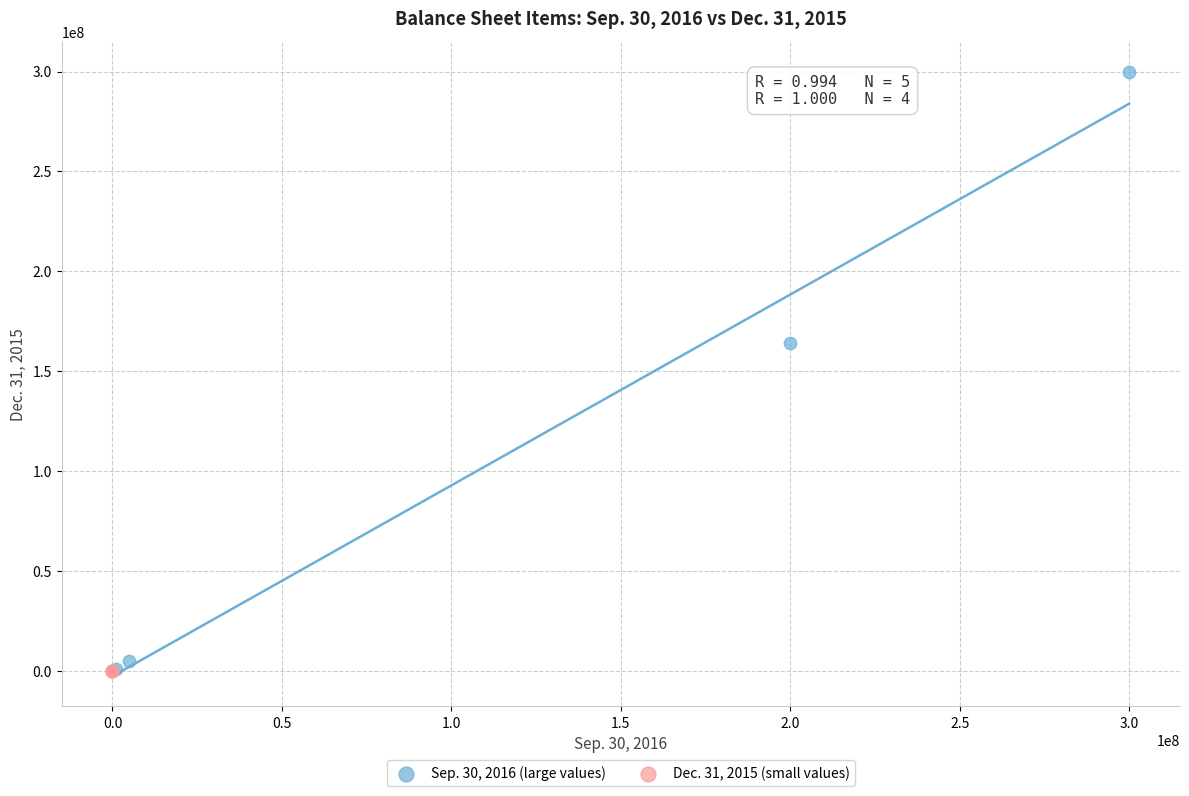

Which series reaches the maximum Y coordinate?

Sep. 30, 2016 (large values)